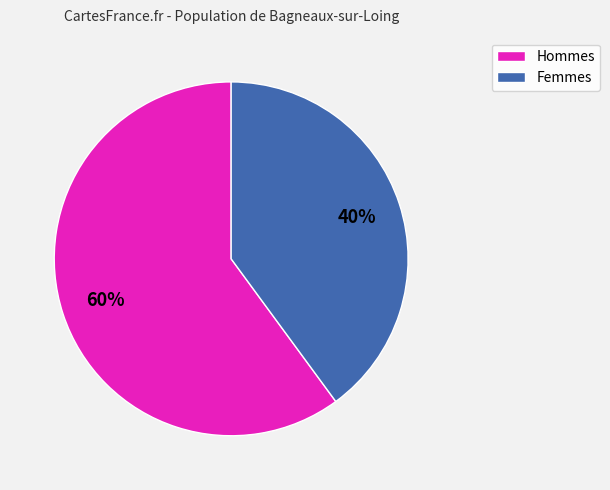

To the nearest percent, what is the difference between the largest and smallest slice percentages?

20%